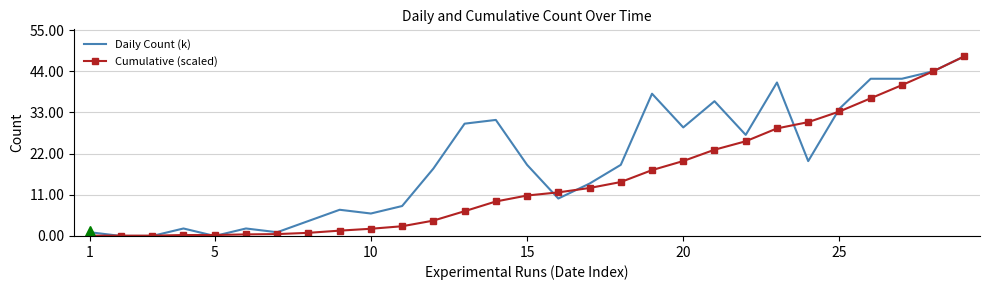

What is the greatest value displayed?

48.0